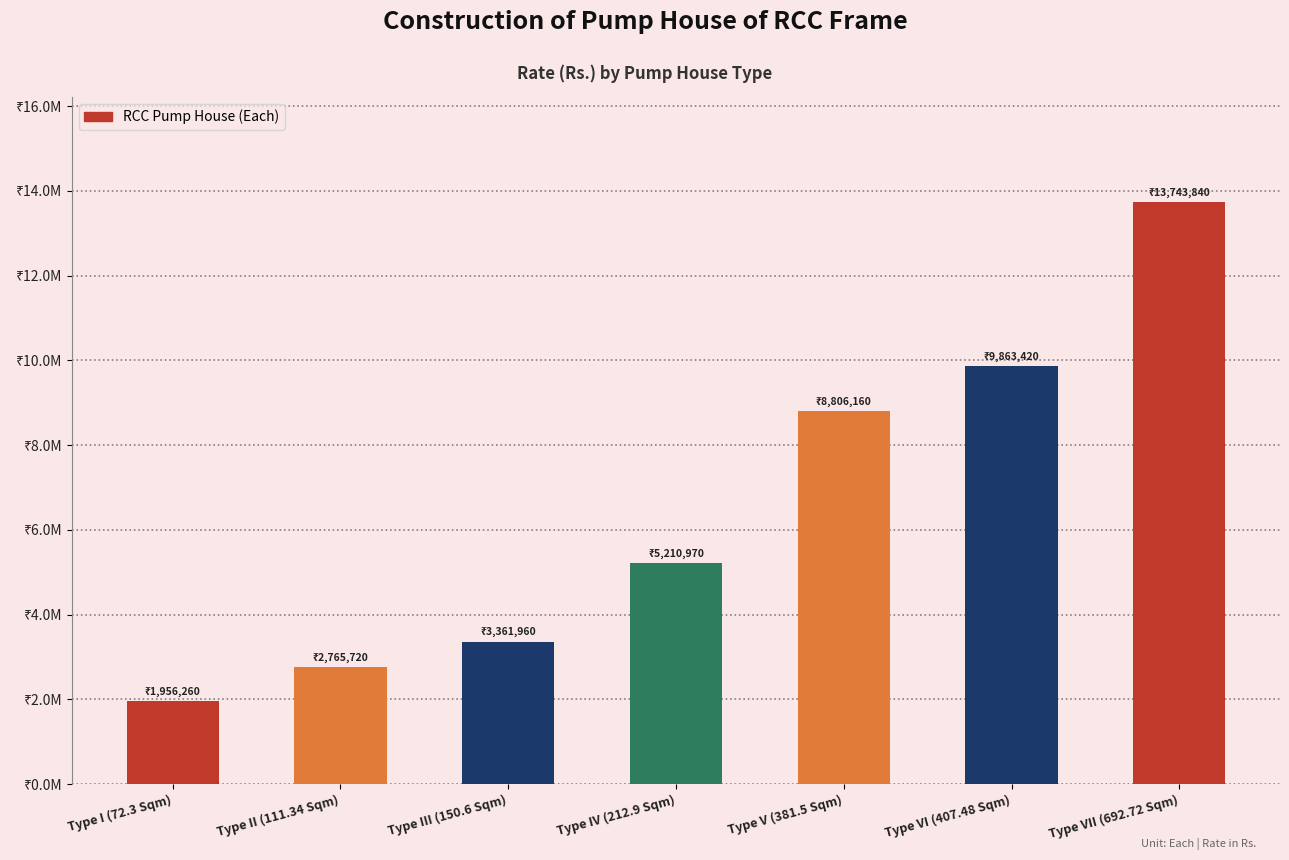

Between Type IV (212.9 Sqm) and Type I (72.3 Sqm), which is larger?

Type IV (212.9 Sqm)